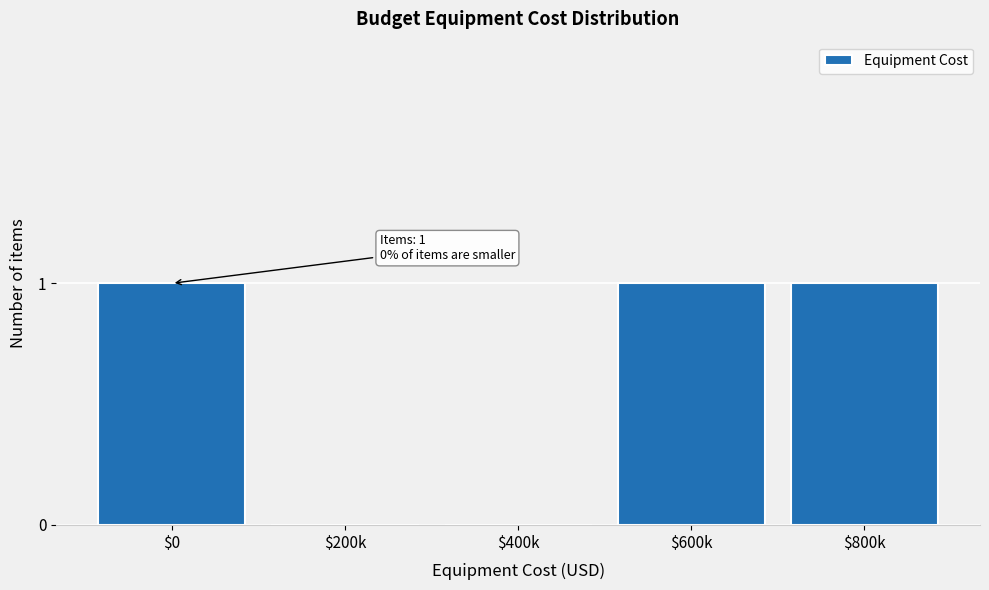

What is the sum of all values?

3